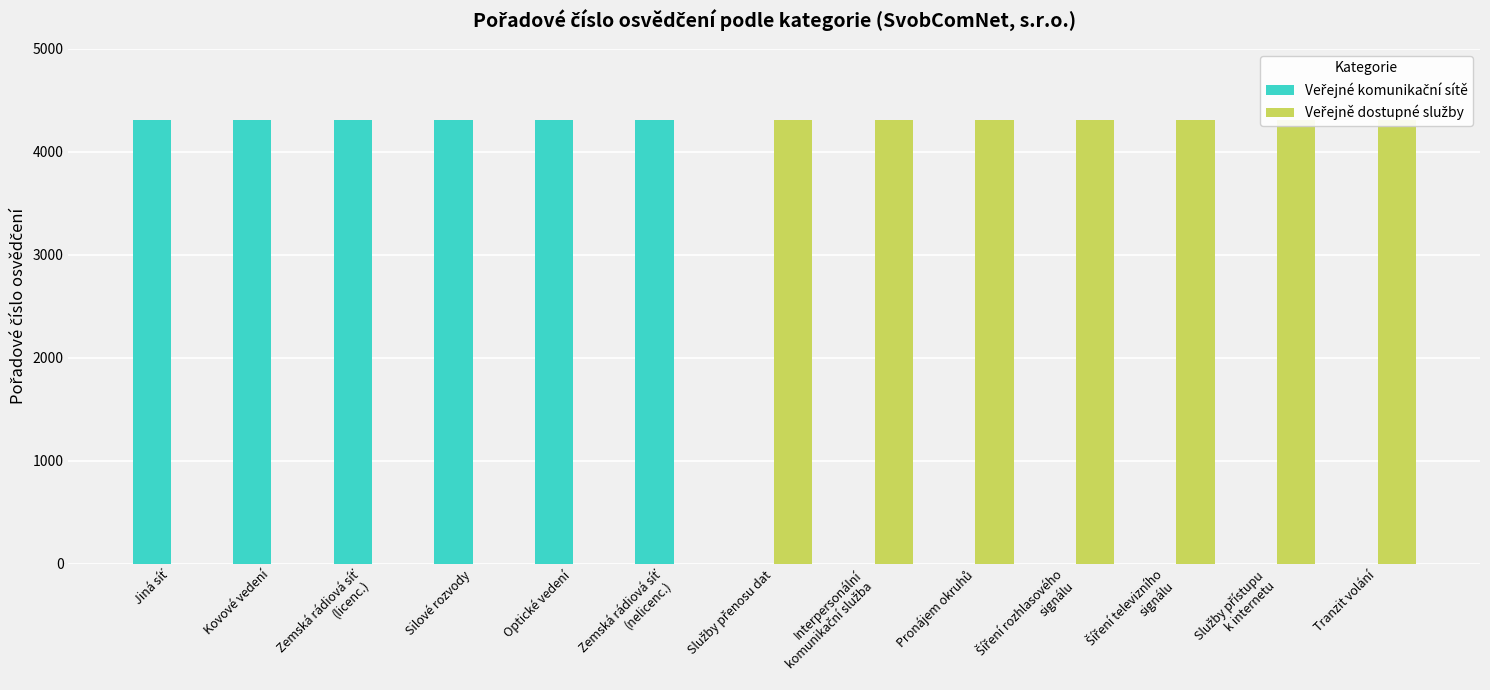

At how many categories does at least one series exceed 3216?

13